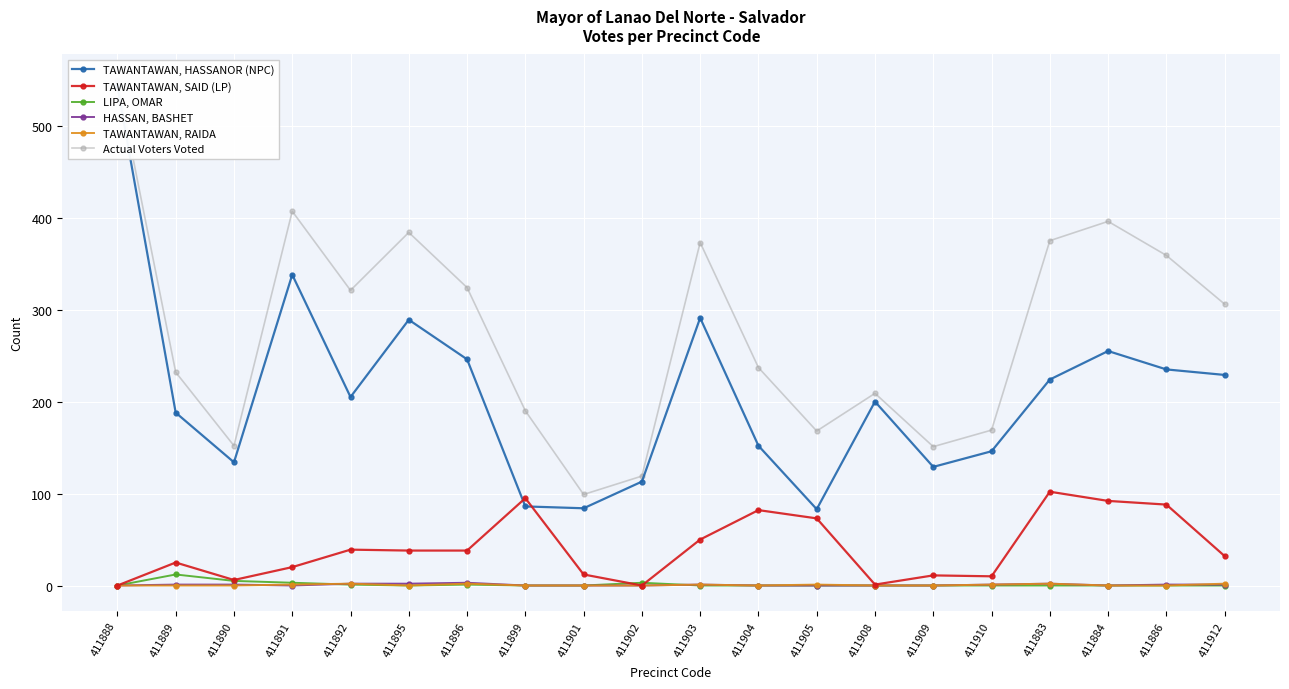

Where is the first local minimum for TAWANTAWAN, RAIDA?

411895